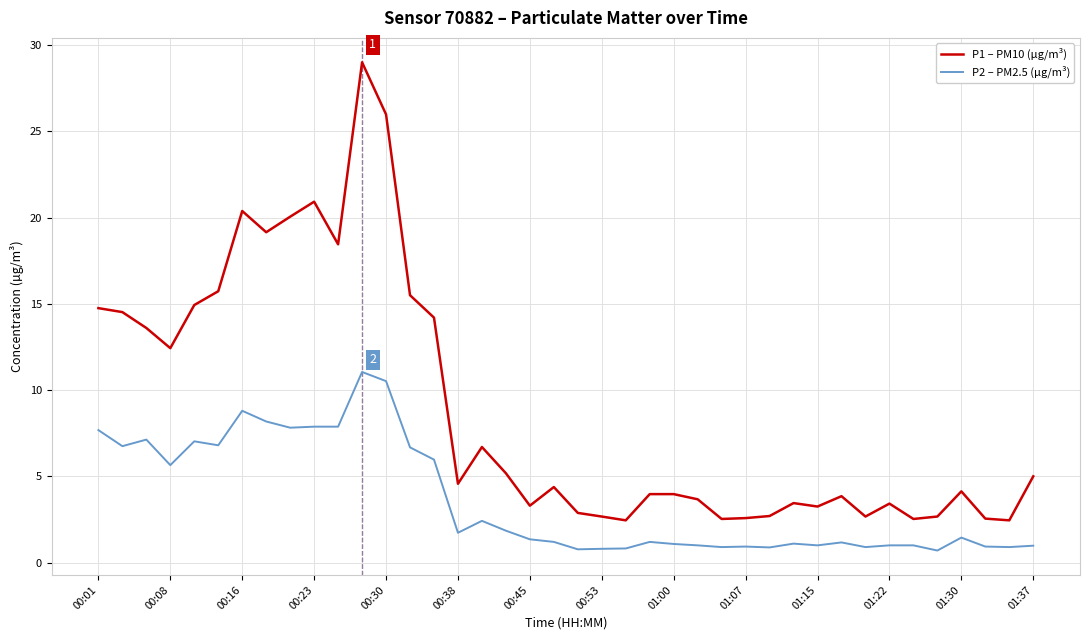

Which series has the largest range (max minus min)?

P1 – PM10 (µg/m³)